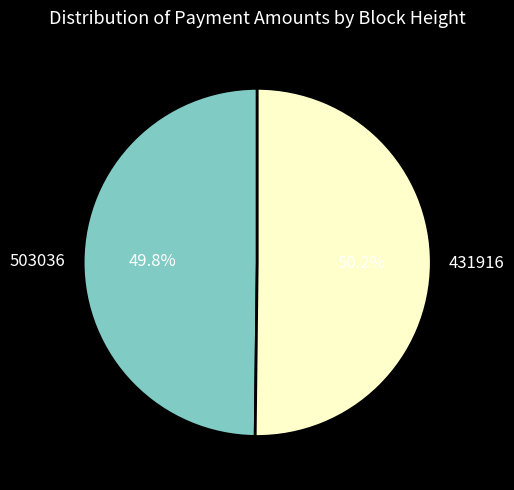

What percentage is the 503036 slice, to the nearest percent?

50%